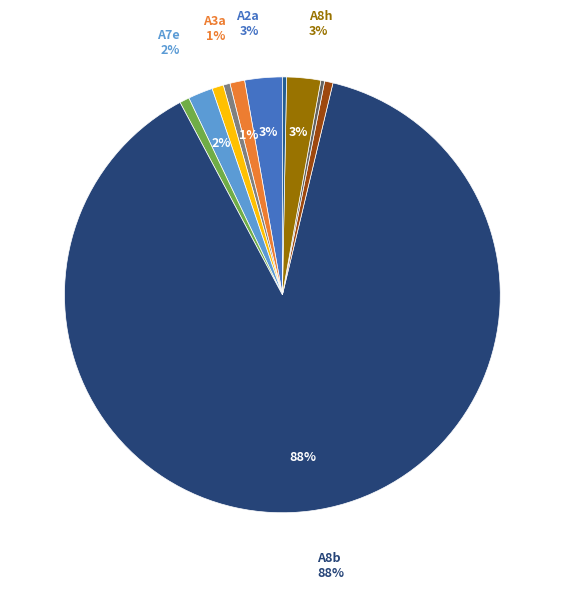

How many slices are in this pie chart?

11